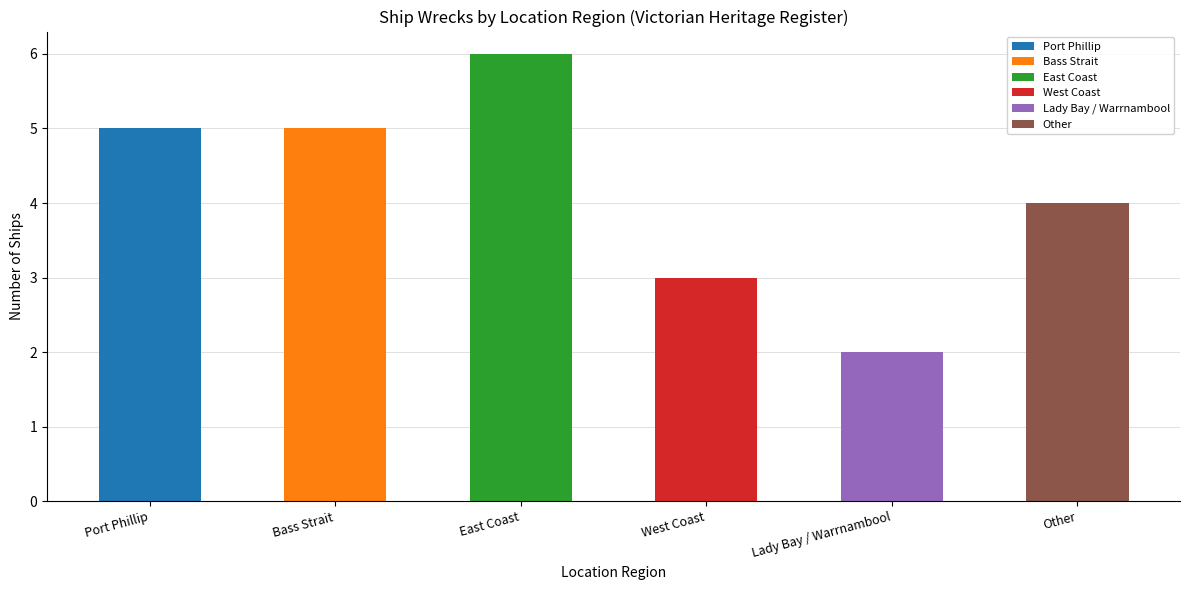

What value does the data have at Port Phillip?

5